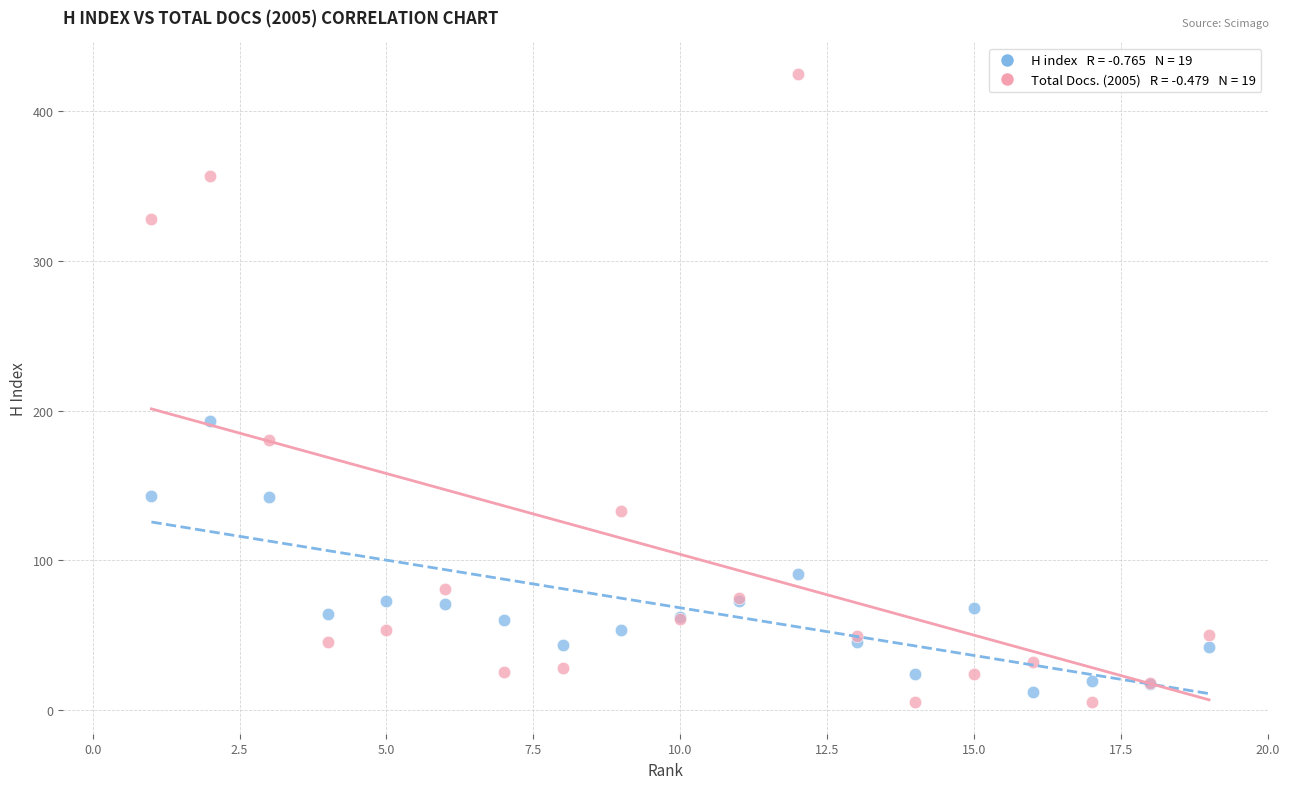

Across all series, what Y value is closest to 215?

193